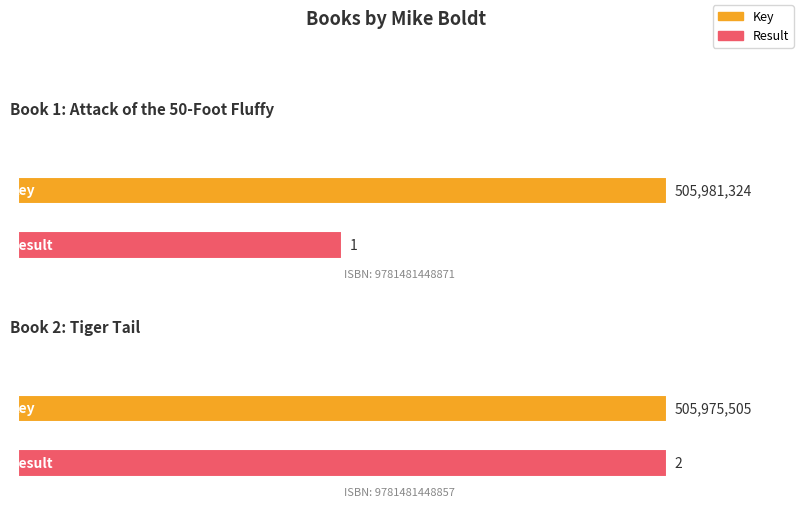

What is the value of the Key bar at the 2nd from the left?

505975505